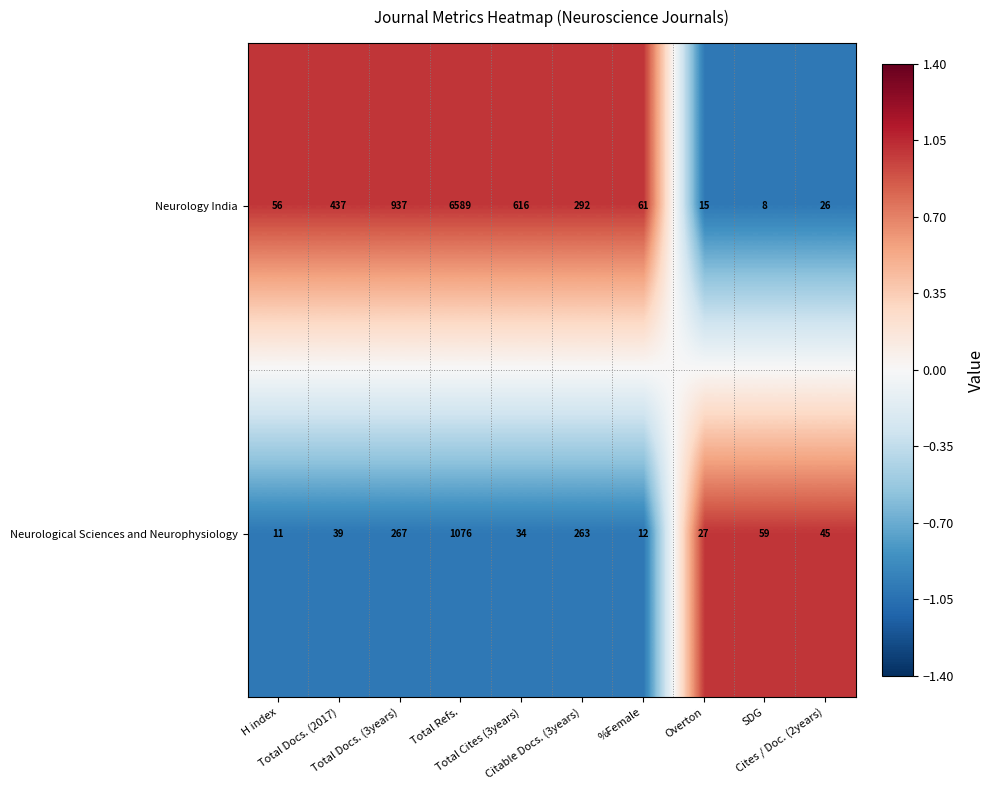

What is the maximum value shown in the chart?

6589